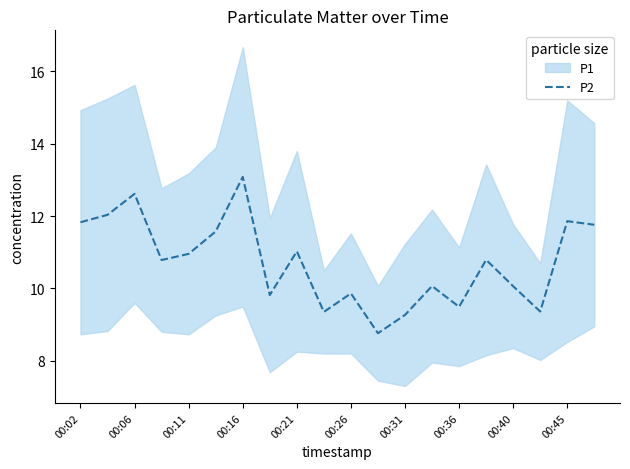

How many lines are shown in the chart?

1